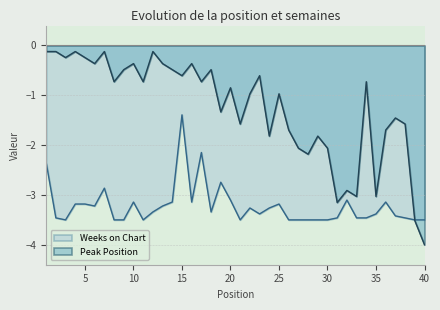

What is the total value across all series at 7?

-3.0